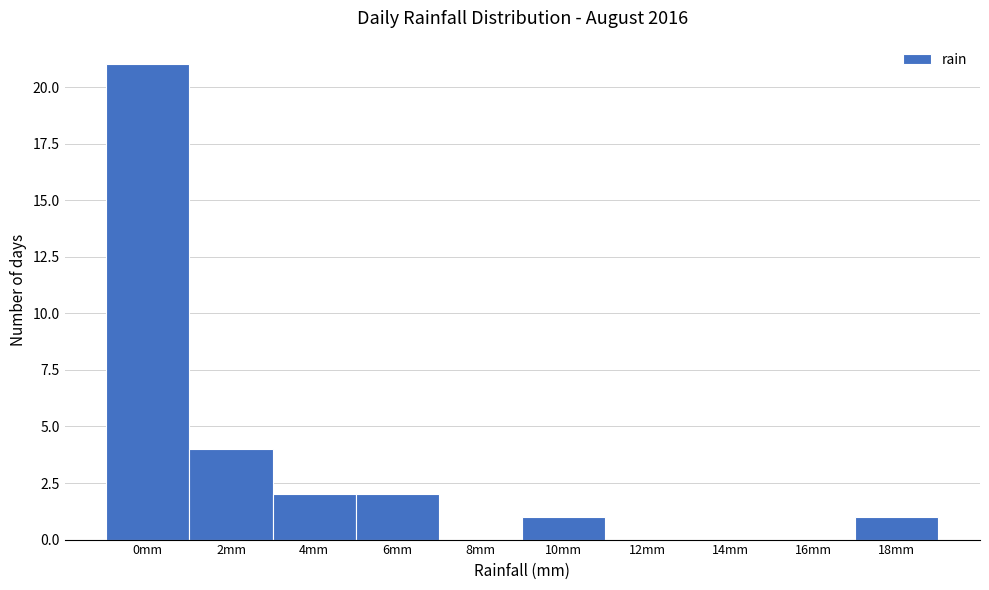

Reading left to right, what are all the values shown in this chart?

0mm=21	2mm=4	4mm=2	6mm=2	8mm=0	10mm=1	12mm=0	14mm=0	16mm=0	18mm=1